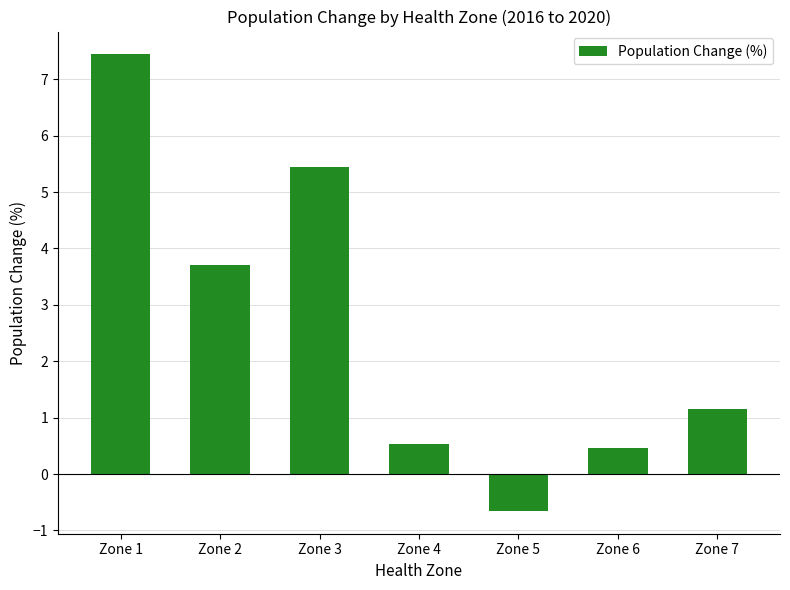

What is the smallest value displayed?

-0.7